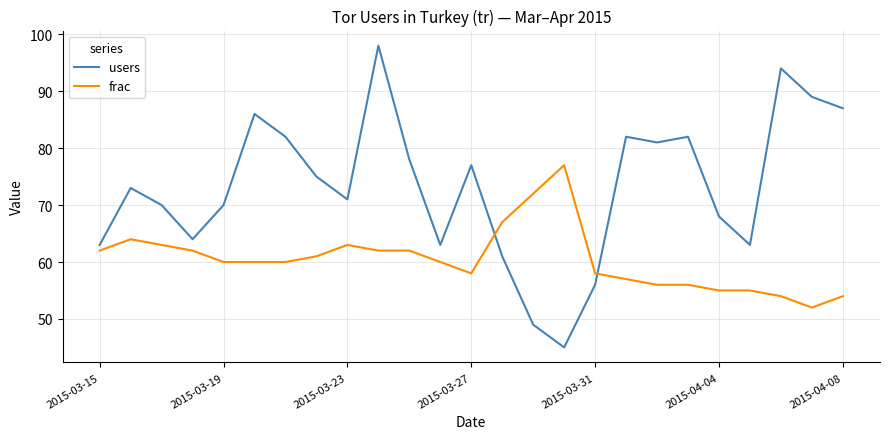

What is the average value of the frac series?

60